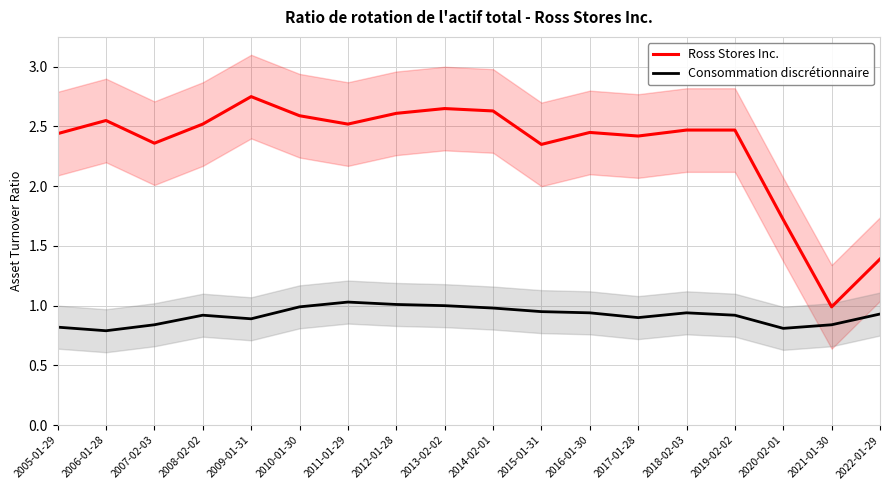

Which series changed the most between 2005-01-29 and 2013-02-02?

Ross Stores Inc.